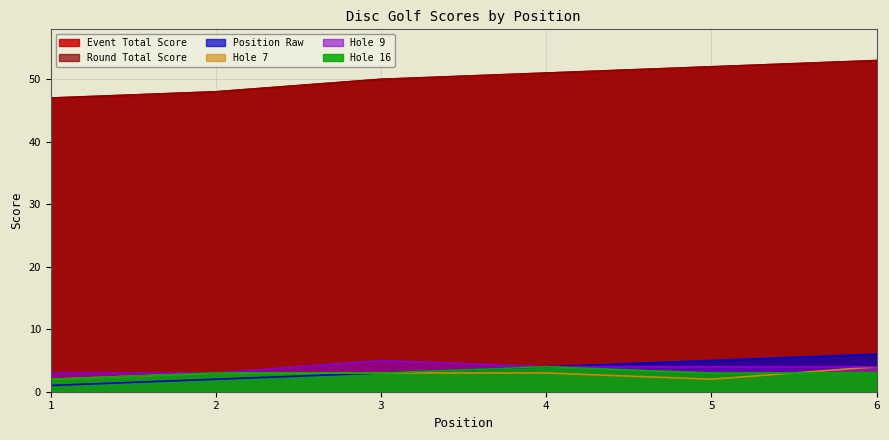

Which has a higher value, 4 or 2?

4